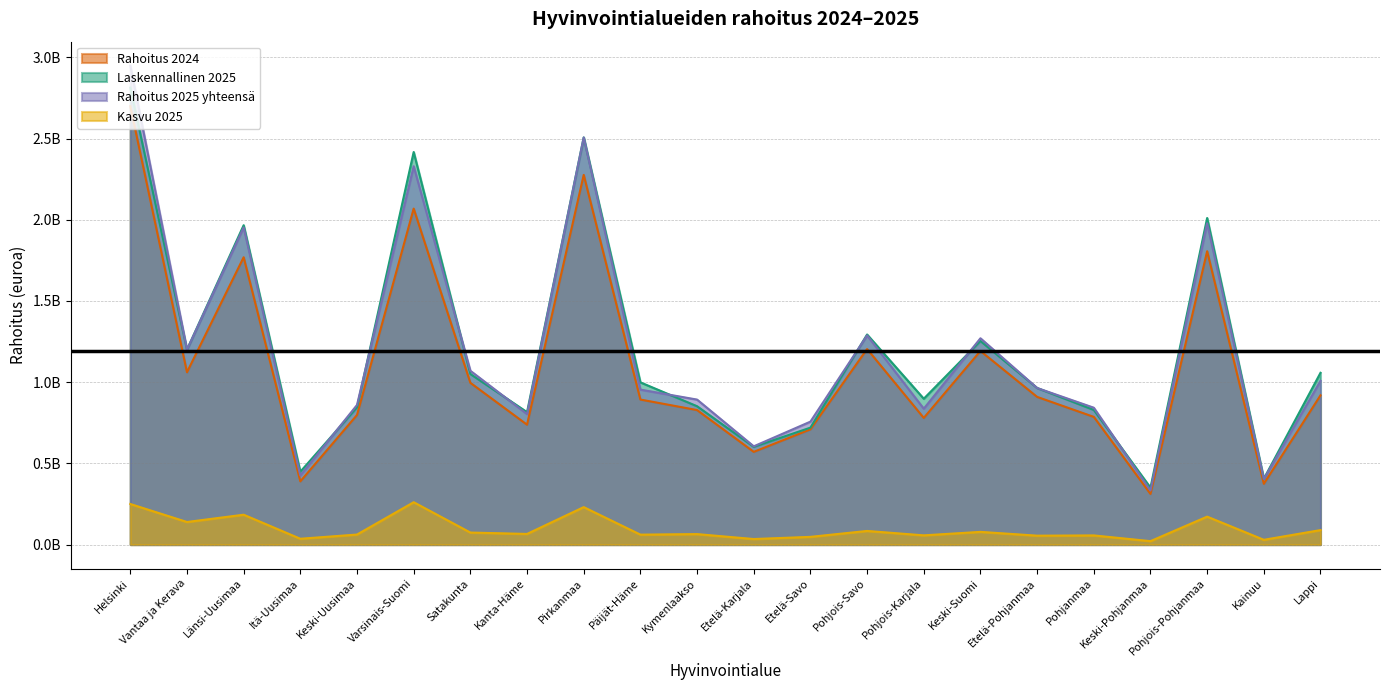

List the labels in order of Rahoitus 2024 value, smallest first.

Keski-Pohjanmaa, Kainuu, Itä-Uusimaa, Etelä-Karjala, Etelä-Savo, Kanta-Häme, Pohjois-Karjala, Pohjanmaa, Keski-Uusimaa, Kymenlaakso, Päijät-Häme, Etelä-Pohjanmaa, Lappi, Satakunta, Vantaa ja Kerava, Keski-Suomi, Pohjois-Savo, Länsi-Uusimaa, Pohjois-Pohjanmaa, Varsinais-Suomi, Pirkanmaa, Helsinki